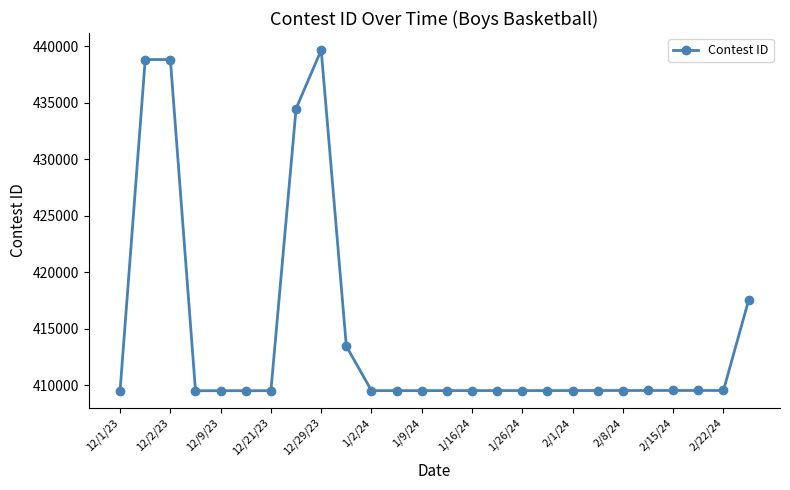

How many data points does each series have?

26